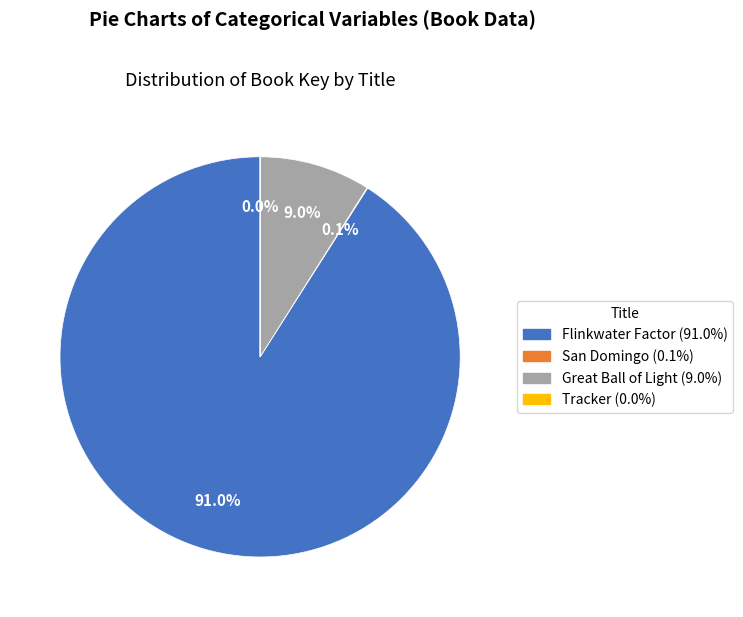

Combined, what portion of the pie is Flinkwater Factor and Great Ball of Light?

99.9%